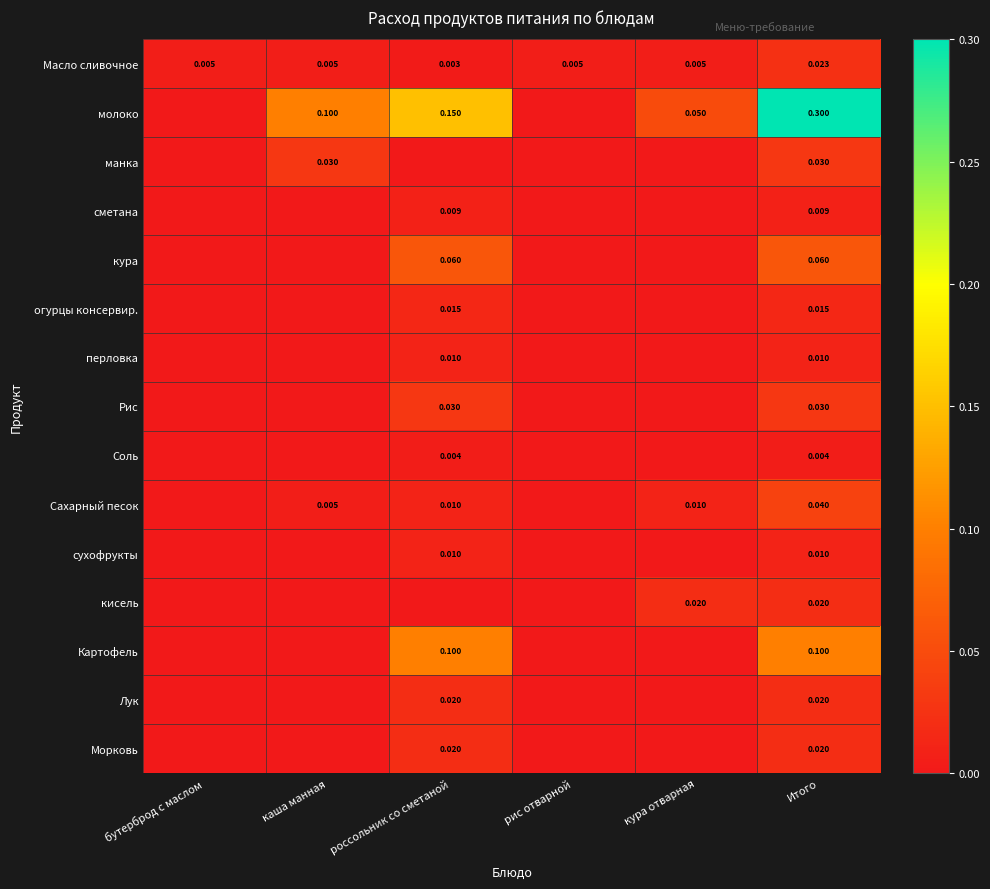

Is the value of сметана at россольник со сметаной greater than the value of Сахарный песок at россольник со сметаной?

No